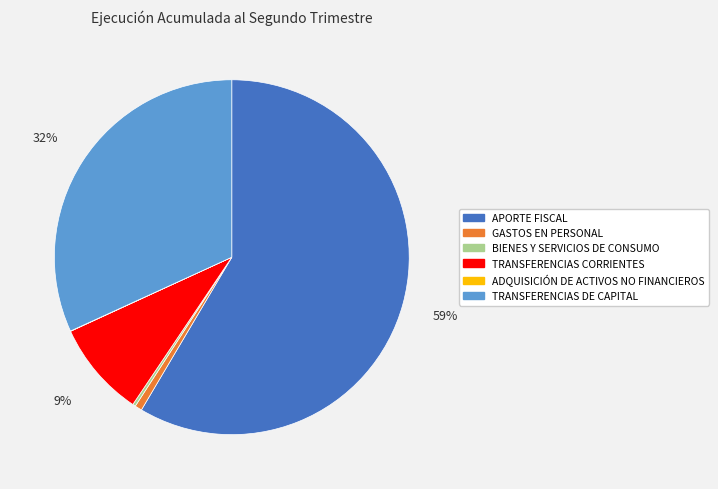

What is the largest slice in the pie chart?

APORTE FISCAL